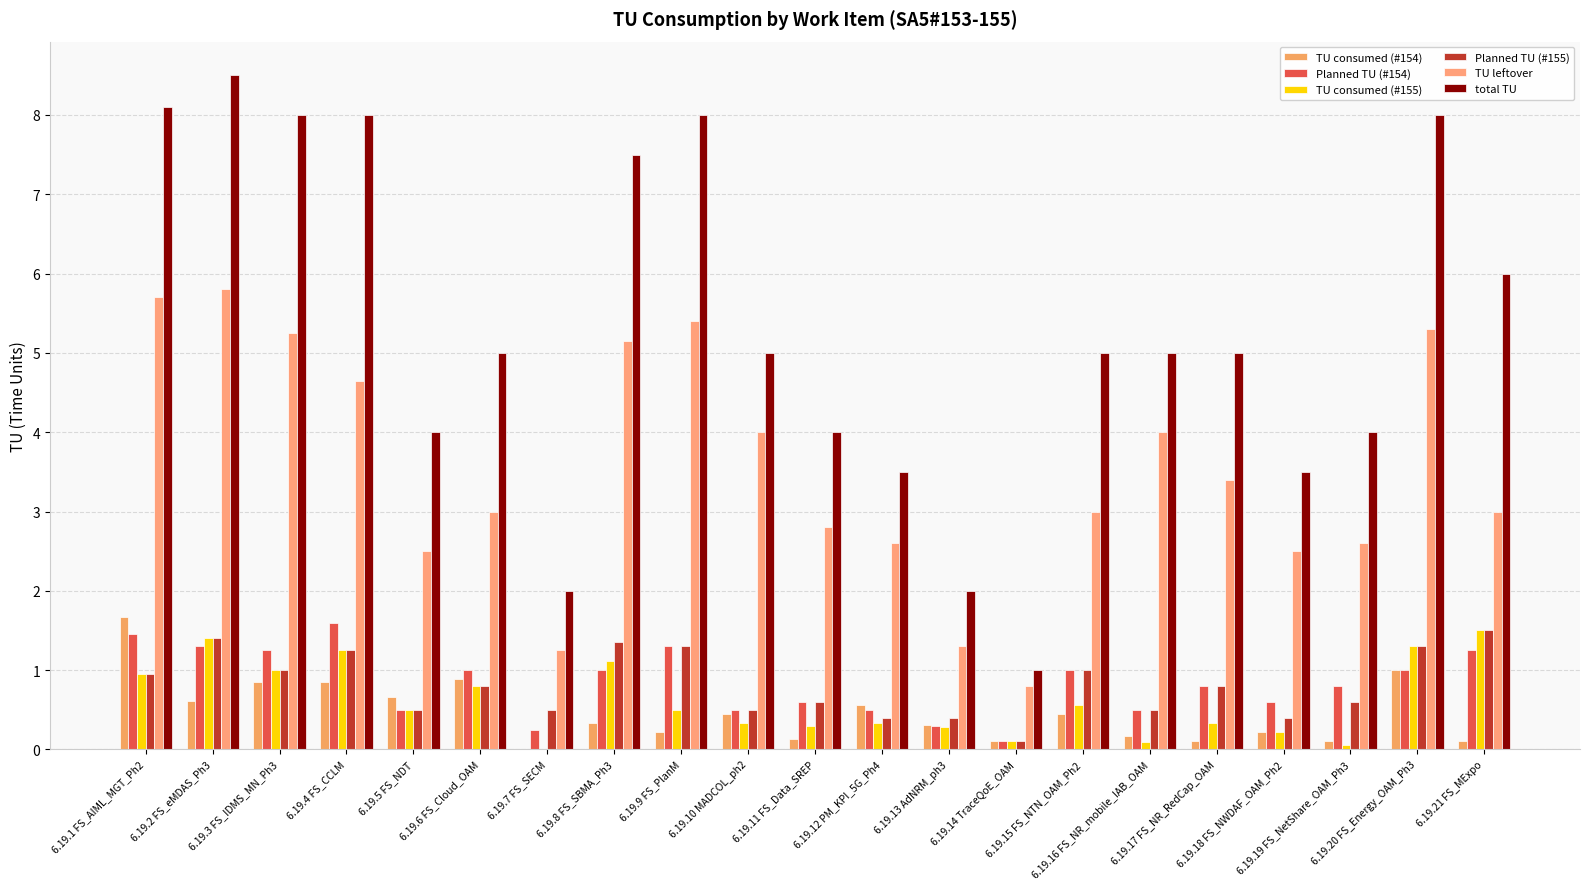

How many distinct data groups are displayed?

6